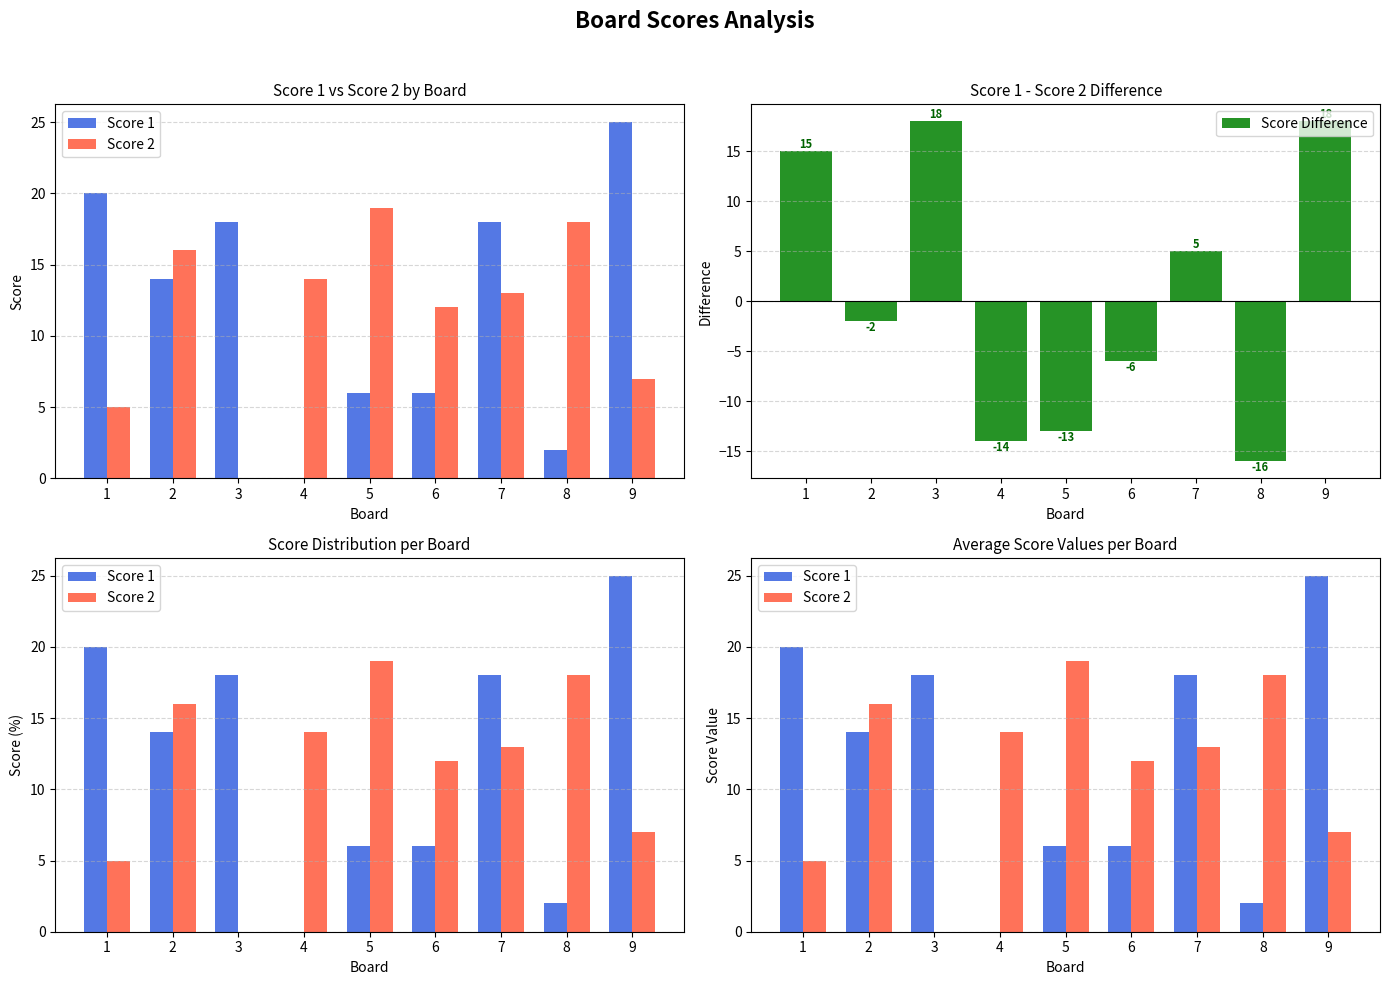

How many values in the Score 2 series exceed 13?

4